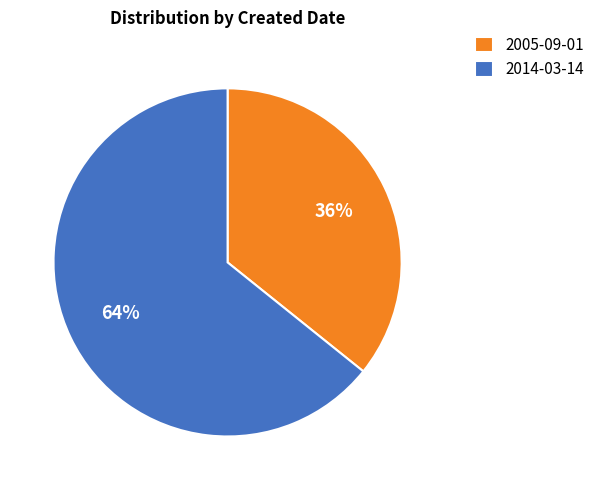

Which category accounts for the majority?

2014-03-14